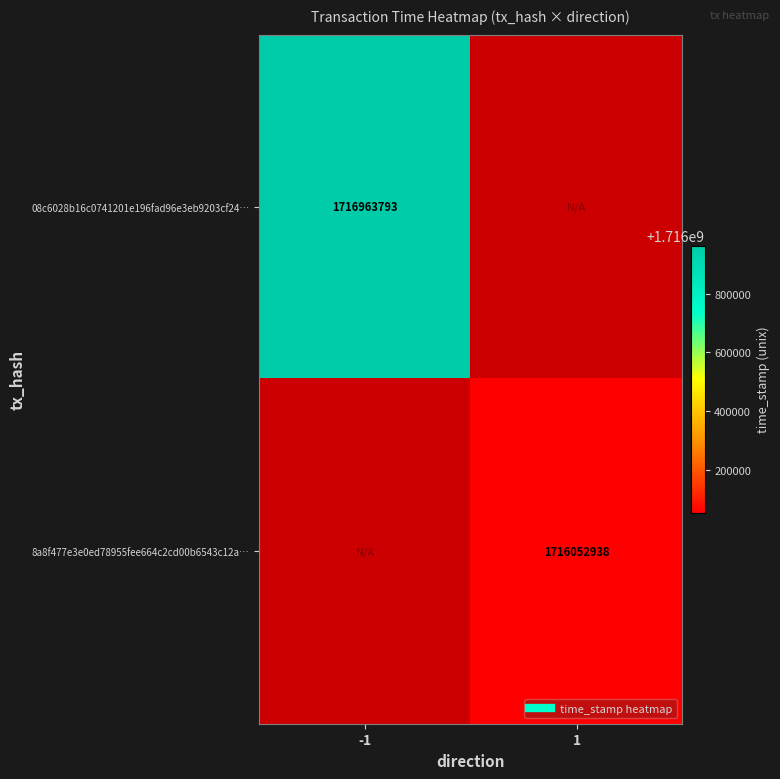

At how many categories does at least one series exceed 1716845114?

1